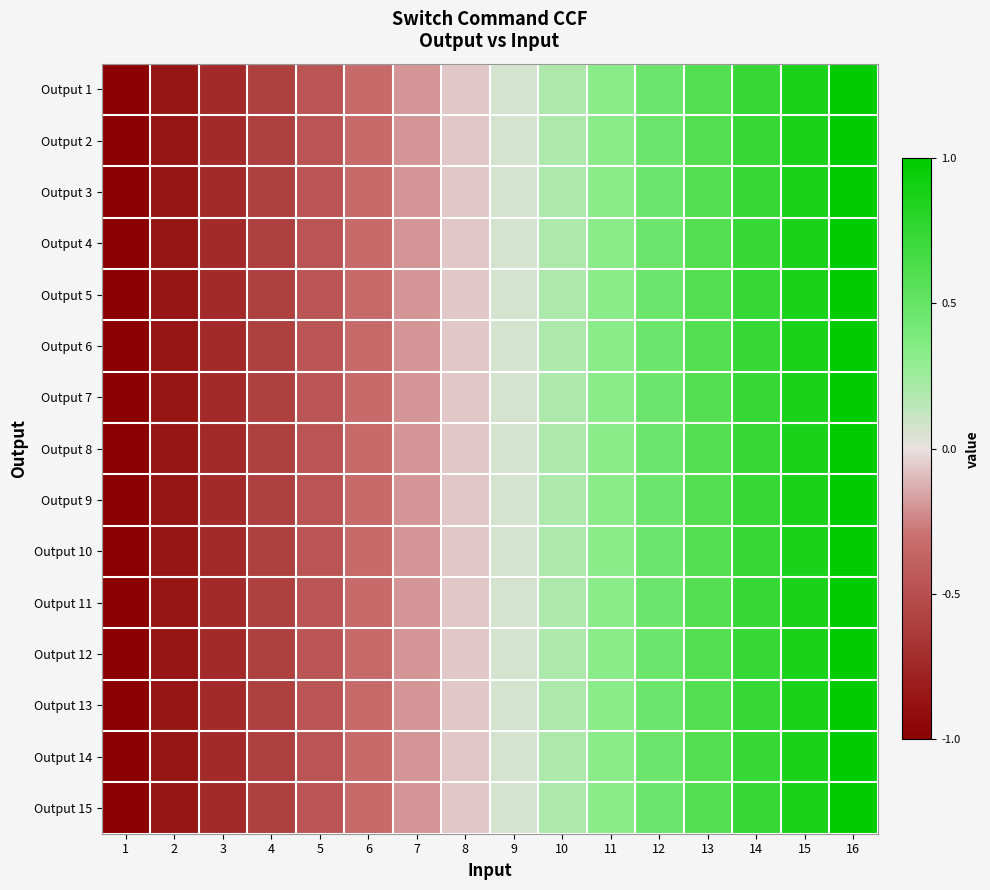

Reading right to left, what are all the values shown in this chart?

Output 1: 16=1.0	15=0.9	14=0.7	13=0.6	12=0.5	11=0.3	10=0.2	9=0.1	8=-0.1	7=-0.2	6=-0.3	5=-0.5	4=-0.6	3=-0.7	2=-0.9	1=-1.0
Output 2: 16=1.0	15=0.9	14=0.7	13=0.6	12=0.5	11=0.3	10=0.2	9=0.1	8=-0.1	7=-0.2	6=-0.3	5=-0.5	4=-0.6	3=-0.7	2=-0.9	1=-1.0
Output 3: 16=1.0	15=0.9	14=0.7	13=0.6	12=0.5	11=0.3	10=0.2	9=0.1	8=-0.1	7=-0.2	6=-0.3	5=-0.5	4=-0.6	3=-0.7	2=-0.9	1=-1.0
Output 4: 16=1.0	15=0.9	14=0.7	13=0.6	12=0.5	11=0.3	10=0.2	9=0.1	8=-0.1	7=-0.2	6=-0.3	5=-0.5	4=-0.6	3=-0.7	2=-0.9	1=-1.0
Output 5: 16=1.0	15=0.9	14=0.7	13=0.6	12=0.5	11=0.3	10=0.2	9=0.1	8=-0.1	7=-0.2	6=-0.3	5=-0.5	4=-0.6	3=-0.7	2=-0.9	1=-1.0
Output 6: 16=1.0	15=0.9	14=0.7	13=0.6	12=0.5	11=0.3	10=0.2	9=0.1	8=-0.1	7=-0.2	6=-0.3	5=-0.5	4=-0.6	3=-0.7	2=-0.9	1=-1.0
Output 7: 16=1.0	15=0.9	14=0.7	13=0.6	12=0.5	11=0.3	10=0.2	9=0.1	8=-0.1	7=-0.2	6=-0.3	5=-0.5	4=-0.6	3=-0.7	2=-0.9	1=-1.0
Output 8: 16=1.0	15=0.9	14=0.7	13=0.6	12=0.5	11=0.3	10=0.2	9=0.1	8=-0.1	7=-0.2	6=-0.3	5=-0.5	4=-0.6	3=-0.7	2=-0.9	1=-1.0
Output 9: 16=1.0	15=0.9	14=0.7	13=0.6	12=0.5	11=0.3	10=0.2	9=0.1	8=-0.1	7=-0.2	6=-0.3	5=-0.5	4=-0.6	3=-0.7	2=-0.9	1=-1.0
Output 10: 16=1.0	15=0.9	14=0.7	13=0.6	12=0.5	11=0.3	10=0.2	9=0.1	8=-0.1	7=-0.2	6=-0.3	5=-0.5	4=-0.6	3=-0.7	2=-0.9	1=-1.0
Output 11: 16=1.0	15=0.9	14=0.7	13=0.6	12=0.5	11=0.3	10=0.2	9=0.1	8=-0.1	7=-0.2	6=-0.3	5=-0.5	4=-0.6	3=-0.7	2=-0.9	1=-1.0
Output 12: 16=1.0	15=0.9	14=0.7	13=0.6	12=0.5	11=0.3	10=0.2	9=0.1	8=-0.1	7=-0.2	6=-0.3	5=-0.5	4=-0.6	3=-0.7	2=-0.9	1=-1.0
Output 13: 16=1.0	15=0.9	14=0.7	13=0.6	12=0.5	11=0.3	10=0.2	9=0.1	8=-0.1	7=-0.2	6=-0.3	5=-0.5	4=-0.6	3=-0.7	2=-0.9	1=-1.0
Output 14: 16=1.0	15=0.9	14=0.7	13=0.6	12=0.5	11=0.3	10=0.2	9=0.1	8=-0.1	7=-0.2	6=-0.3	5=-0.5	4=-0.6	3=-0.7	2=-0.9	1=-1.0
Output 15: 16=1.0	15=0.9	14=0.7	13=0.6	12=0.5	11=0.3	10=0.2	9=0.1	8=-0.1	7=-0.2	6=-0.3	5=-0.5	4=-0.6	3=-0.7	2=-0.9	1=-1.0